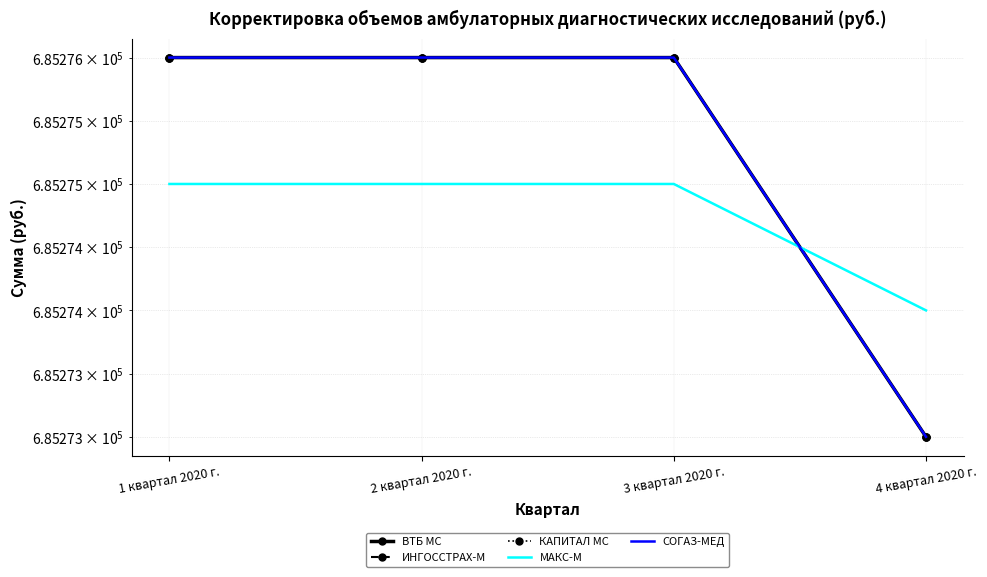

Rank the series by their maximum value, from lowest to highest.

МАКС-М, ВТБ МС, ИНГОССТРАХ-М, КАПИТАЛ МС, СОГАЗ-МЕД